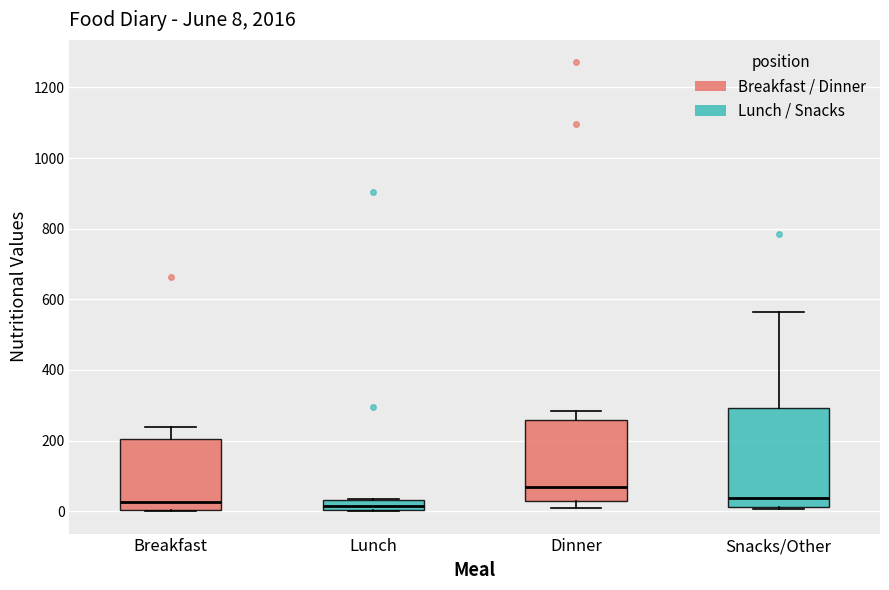

Comparing the boxes themselves (not the whiskers), which one is the tallest?

Snacks/Other